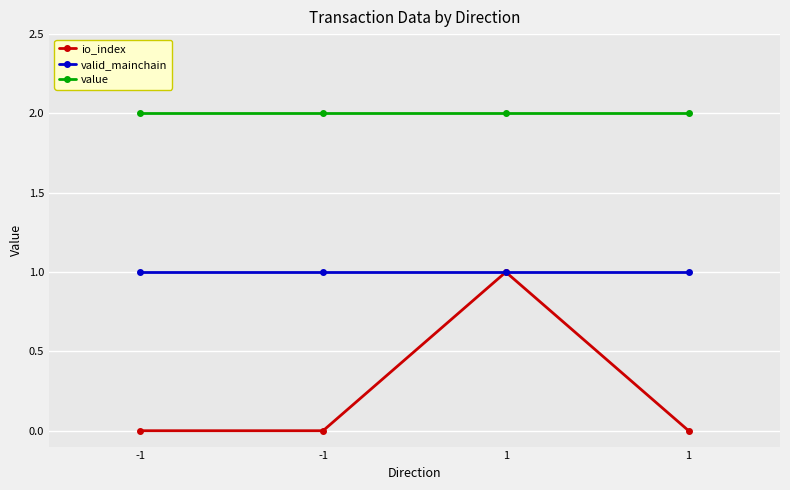

The value of valid_mainchain at 1 is 0.7. True or false?

False